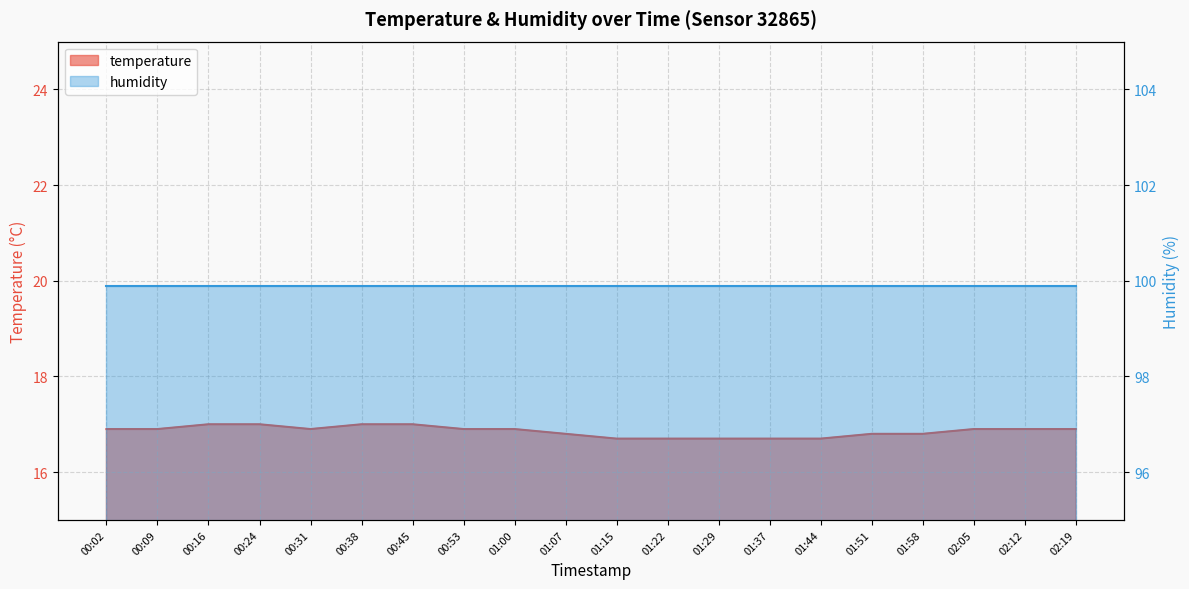

The value at 00:02 is 16.9. True or false?

True